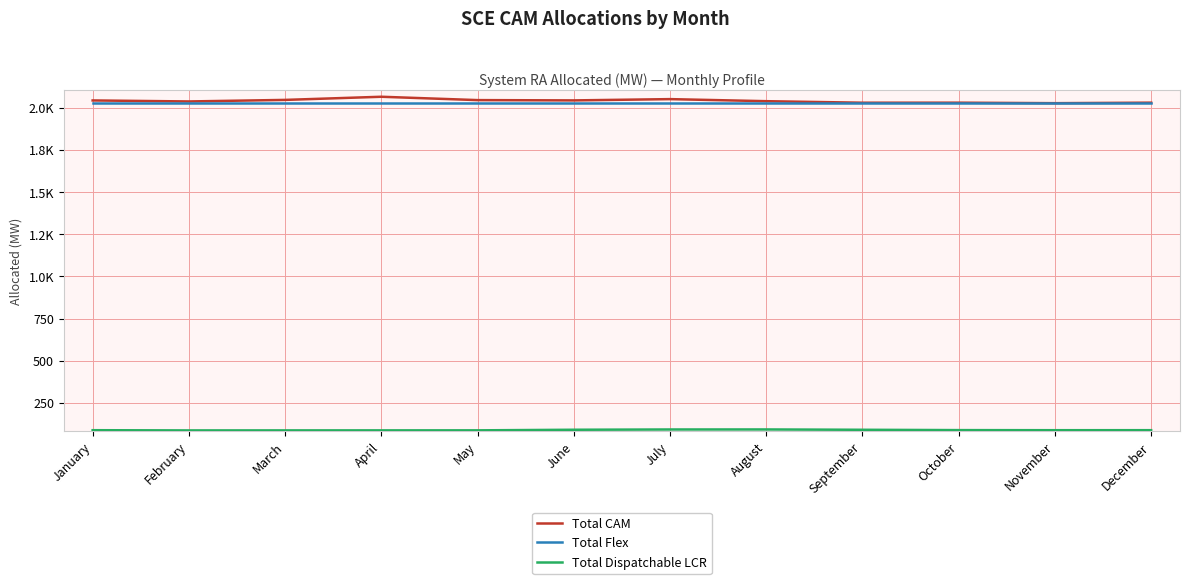

After their last crossing, which series has the higher values: Total Flex or Total CAM?

Total CAM